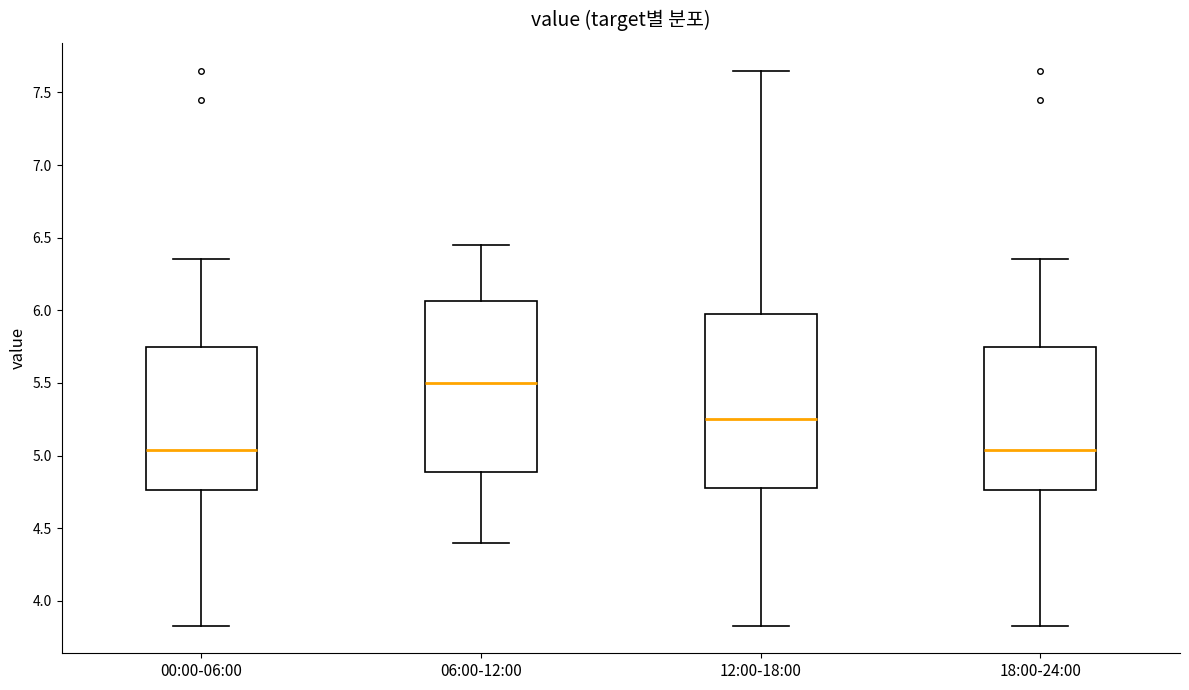

Reading left to right, transcribe this box plot: for each box, give where its median line is, the range the box spans, and where its two whiskers end, as read against the y-axis. The values are not printed on the chart, so give them approximately, as read against the axis.

00:00-06:00: median 5.05, box 4.75 to 5.75, whiskers 3.85 to 6.35
06:00-12:00: median 5.50, box 4.90 to 6.05, whiskers 4.40 to 6.45
12:00-18:00: median 5.25, box 4.80 to 6.00, whiskers 3.85 to 7.65
18:00-24:00: median 5.05, box 4.75 to 5.75, whiskers 3.85 to 6.35